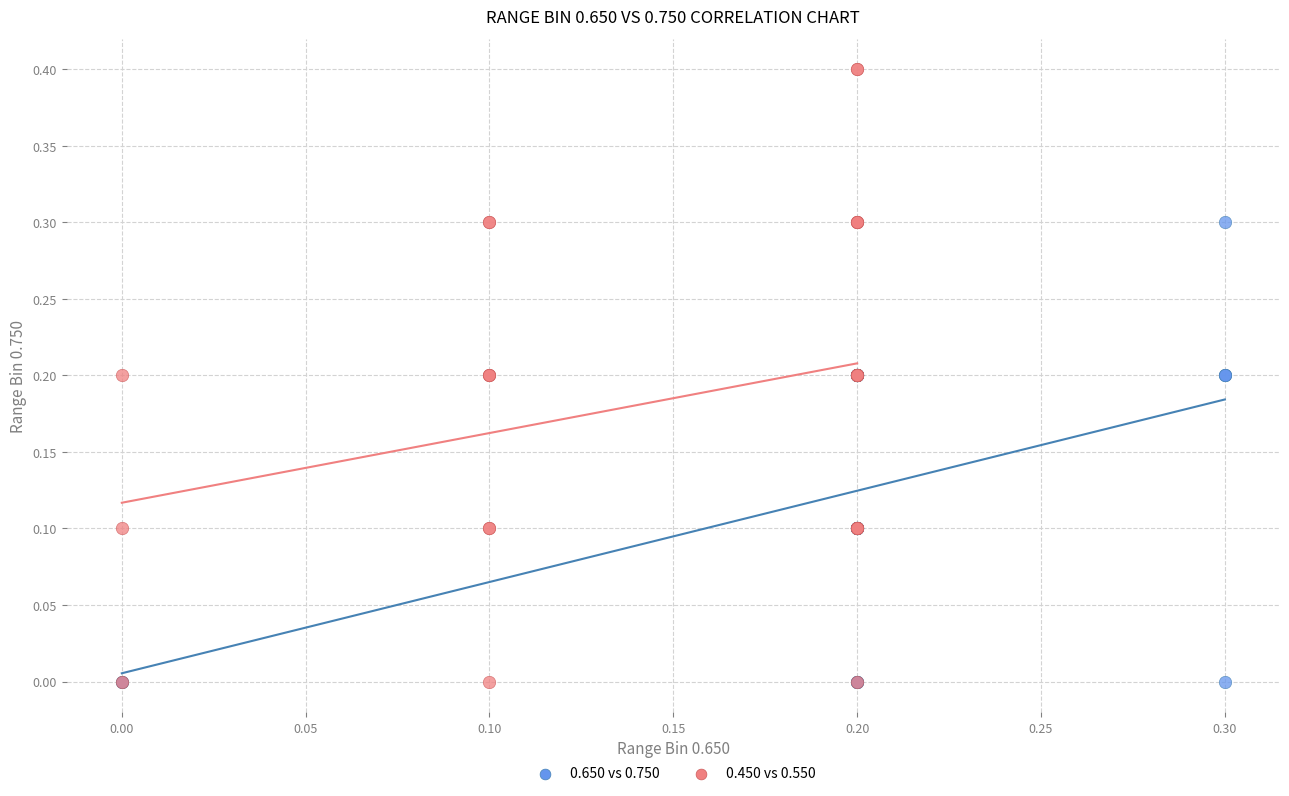

Which series has the largest Y range (max minus min)?

0.450 vs 0.550